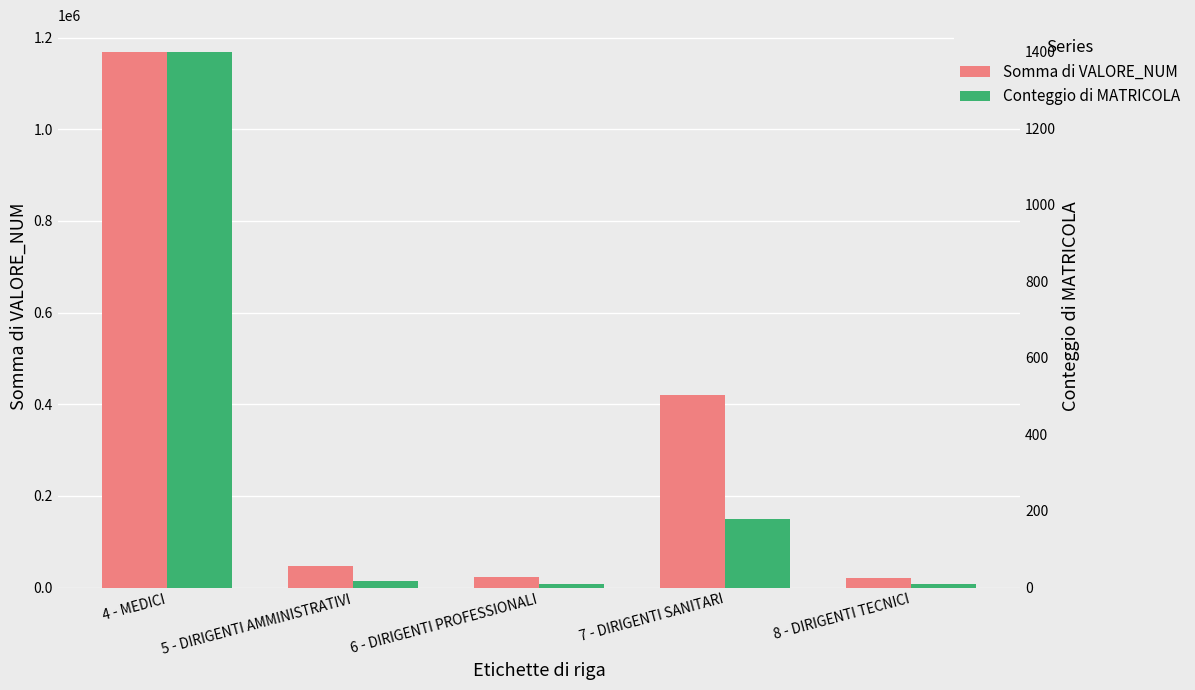

List the series in order of their overall mean, lowest first.

Conteggio di MATRICOLA, Somma di VALORE_NUM